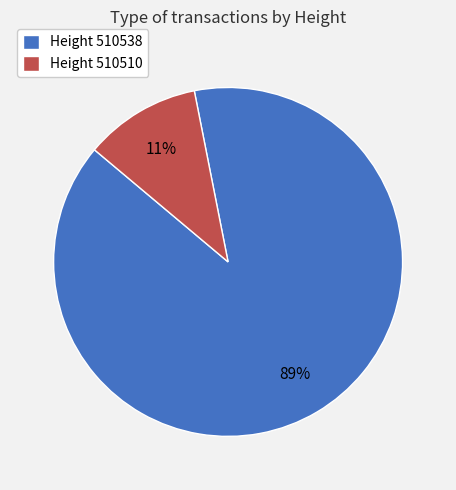

Is it true that Height 510510 is 1% of the pie?

False